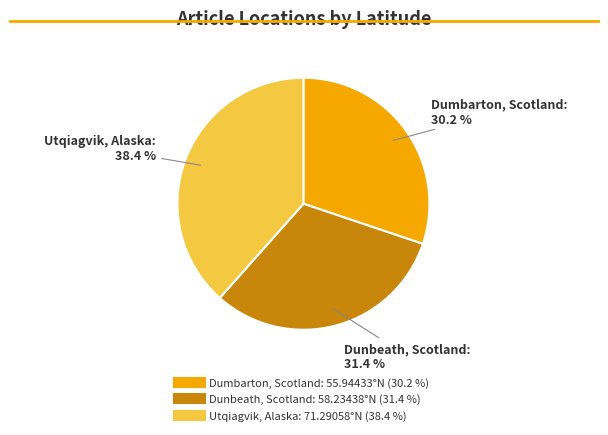

How many segments does this pie chart have?

3